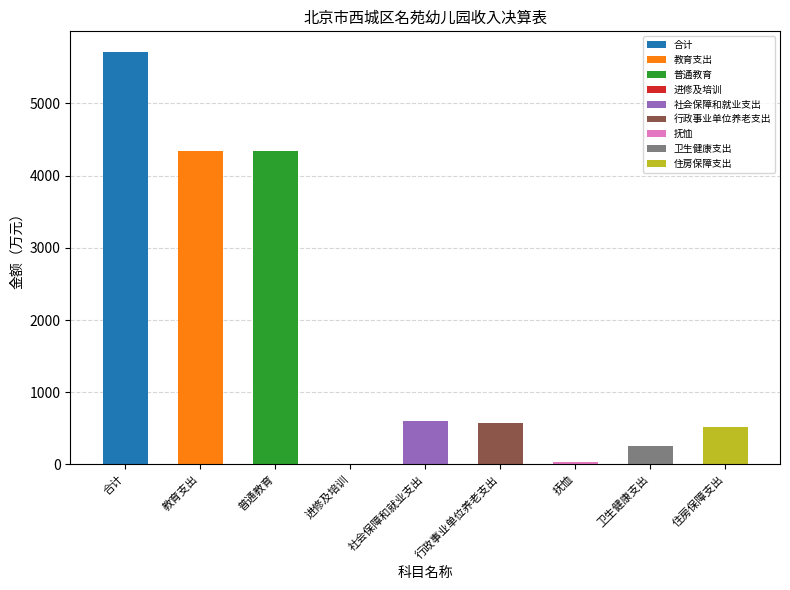

The 财政拨款收入 series shows 4344.2 at 教育支出. True or false?

True